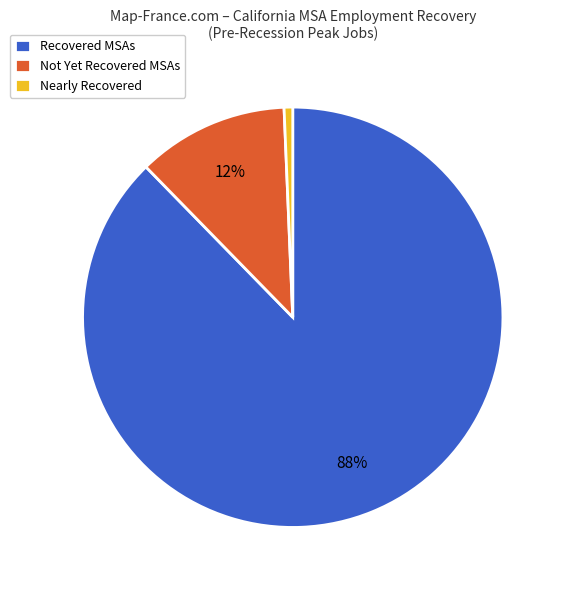

Between Nearly Recovered and Recovered MSAs, which is larger?

Recovered MSAs